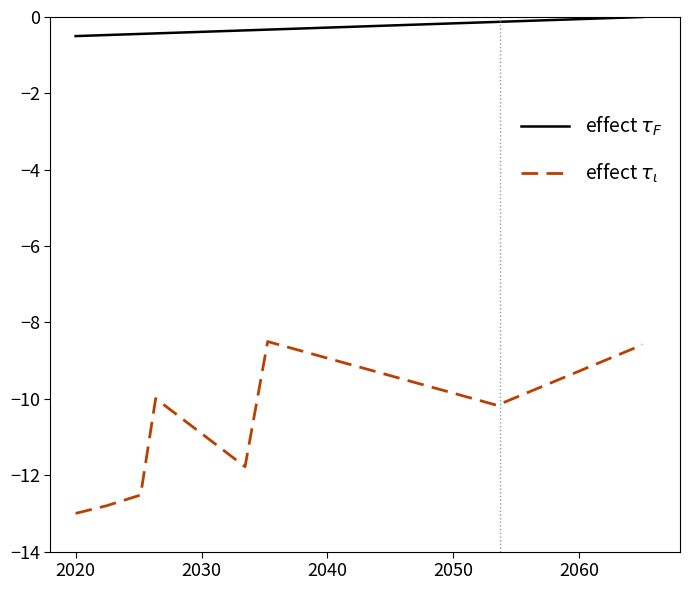

What is the smallest value displayed?

-13.0